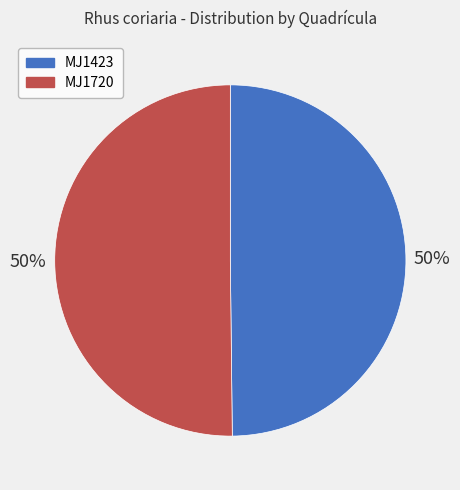

The MJ1720 slice represents 50% of the pie. True or false?

True